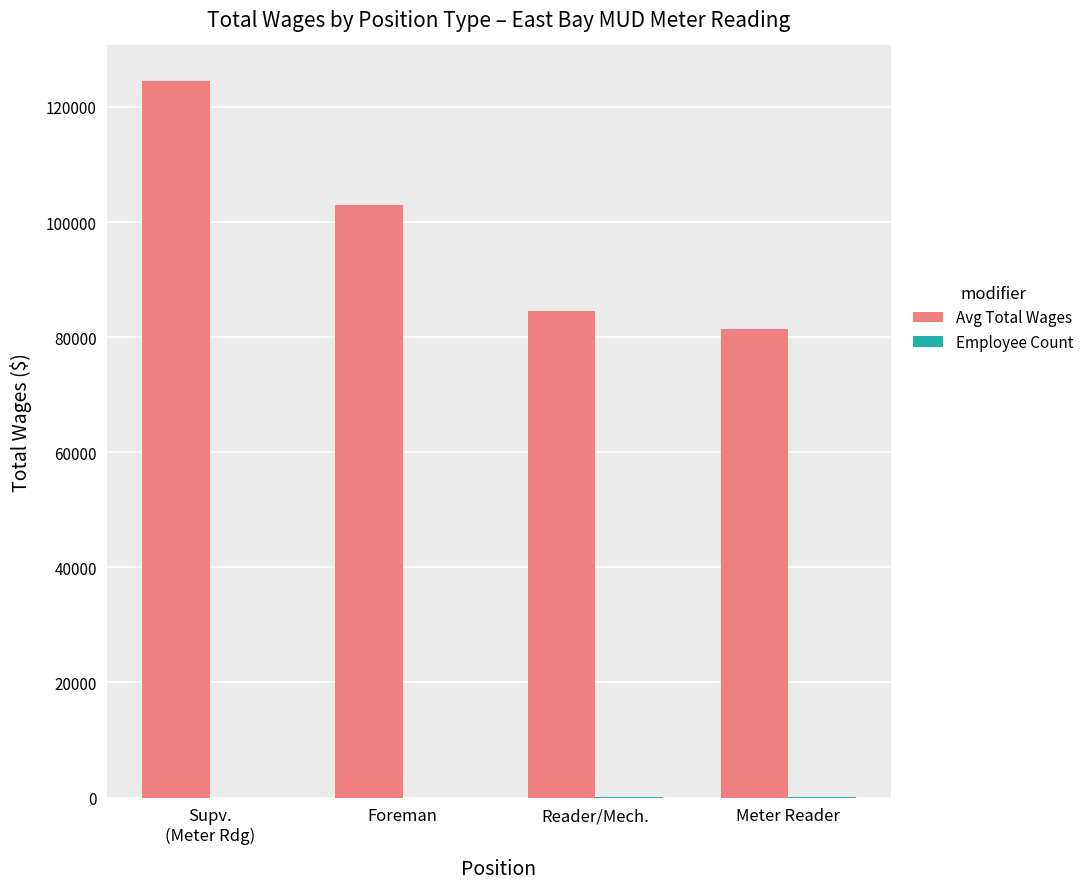

What is the highest value of the Avg Total Wages series?

124473.0